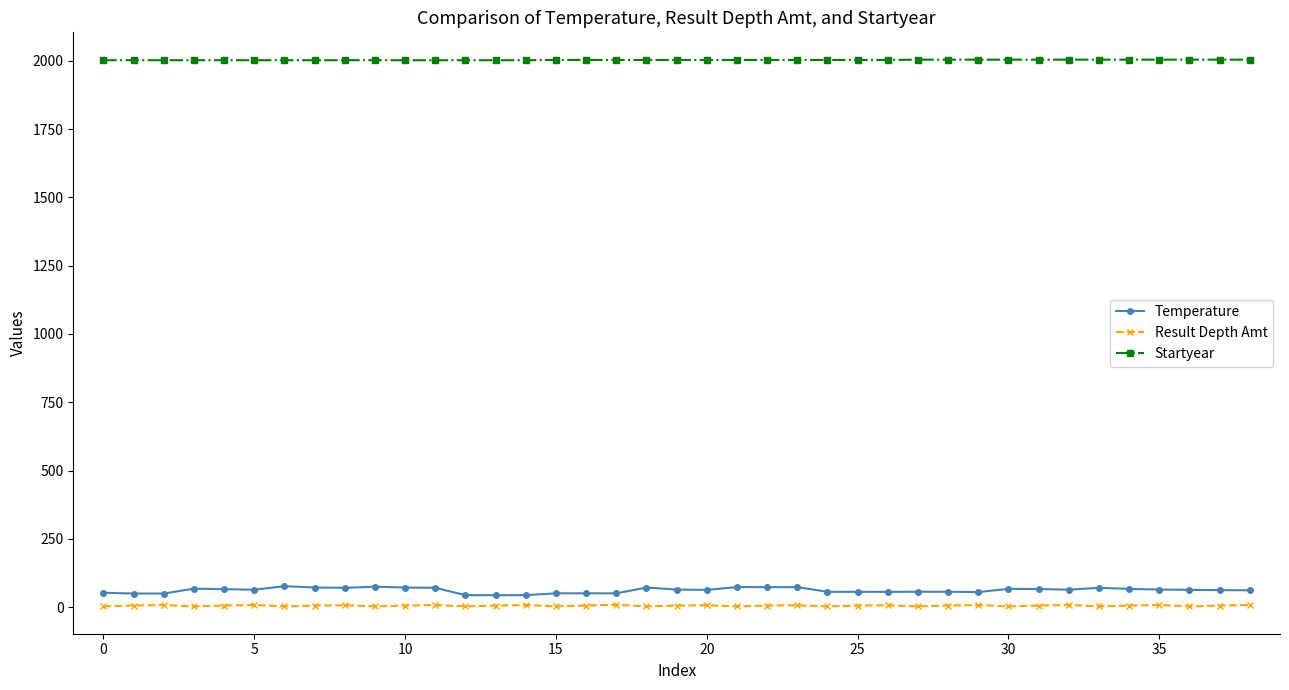

Does the chart display data point markers on the line(s)?

Yes